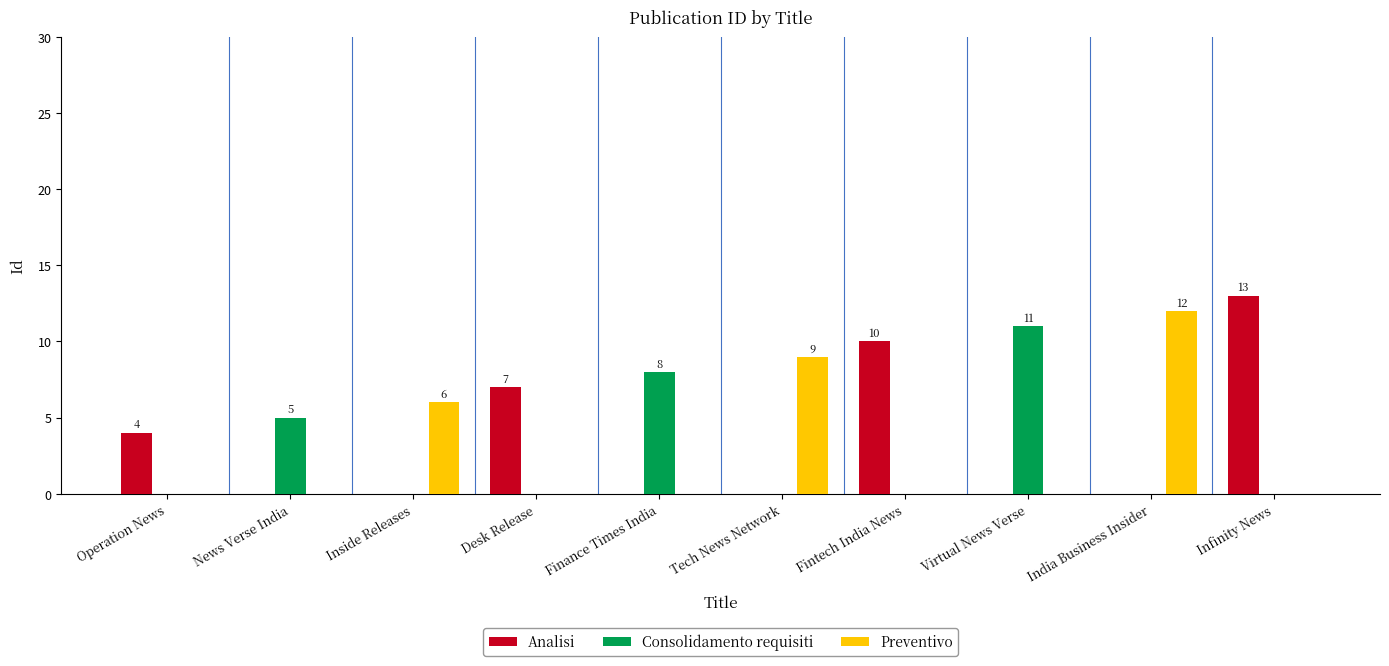

What is the greatest value displayed?

13